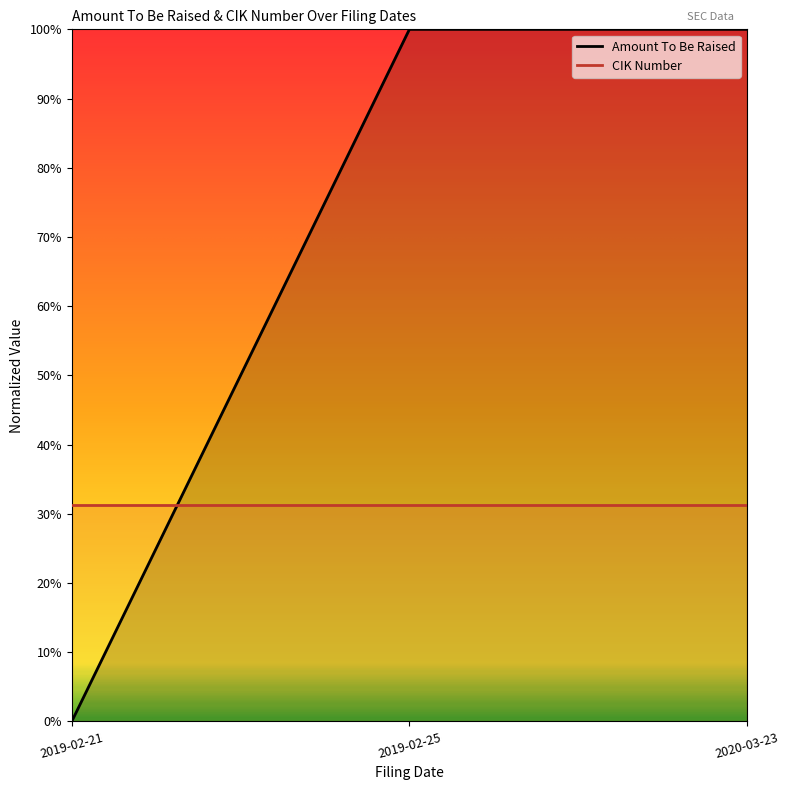

The chart shows a value of 0 at 2019-02-21. True or false?

True